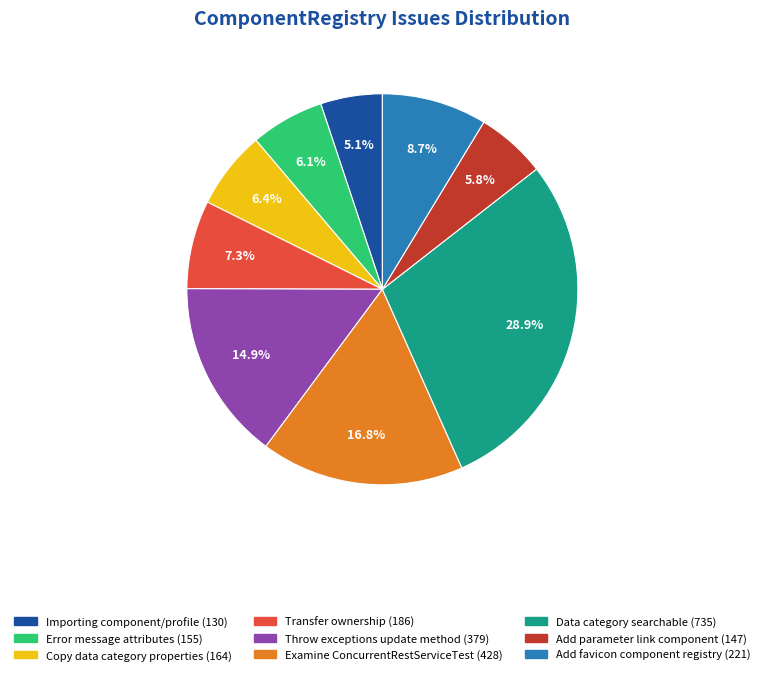

Which slice is the smallest?

Importing component/profile